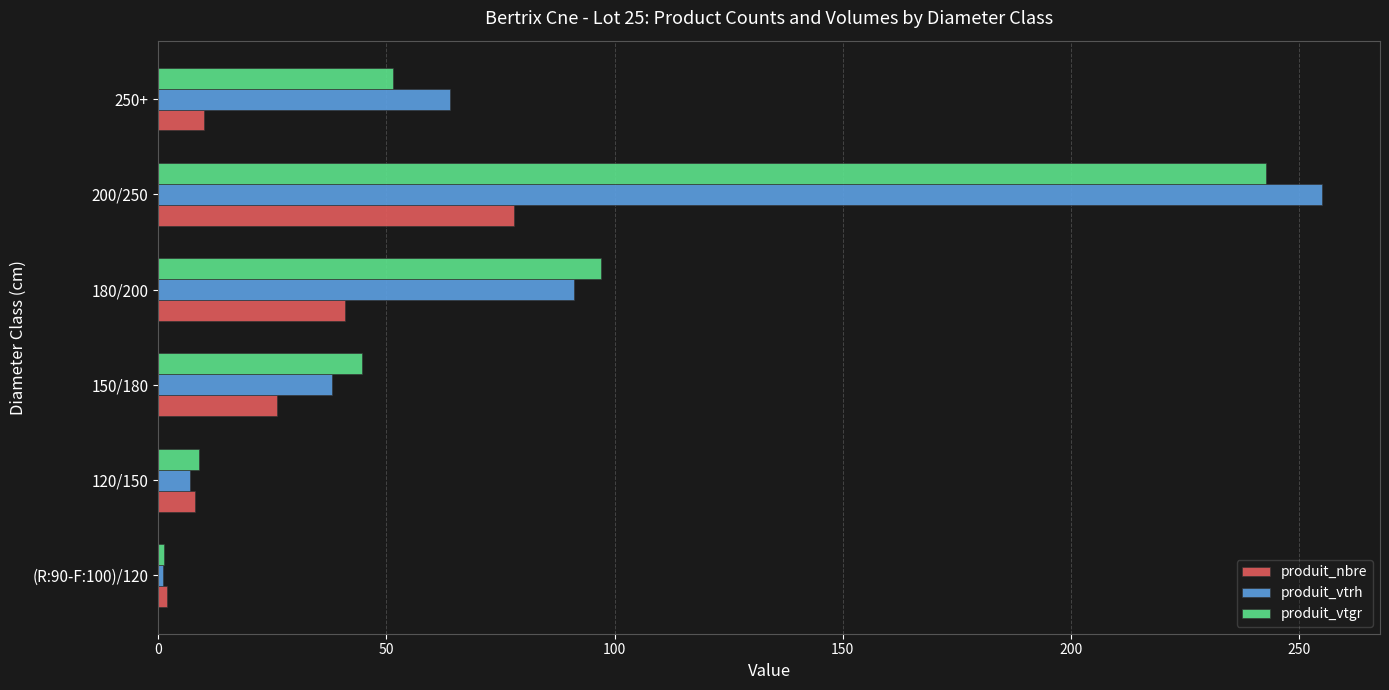

Which series has the widest spread of values?

produit_vtrh